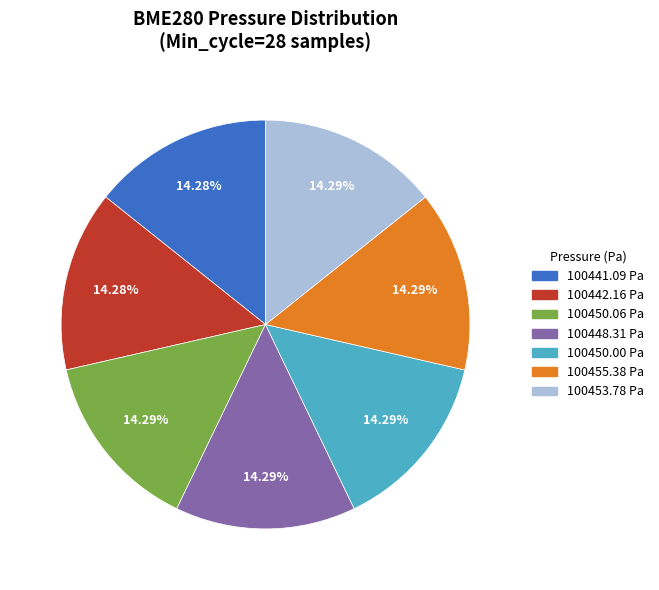

Combined, do 100448.31 Pa and 100450.06 Pa account for over 50%?

No